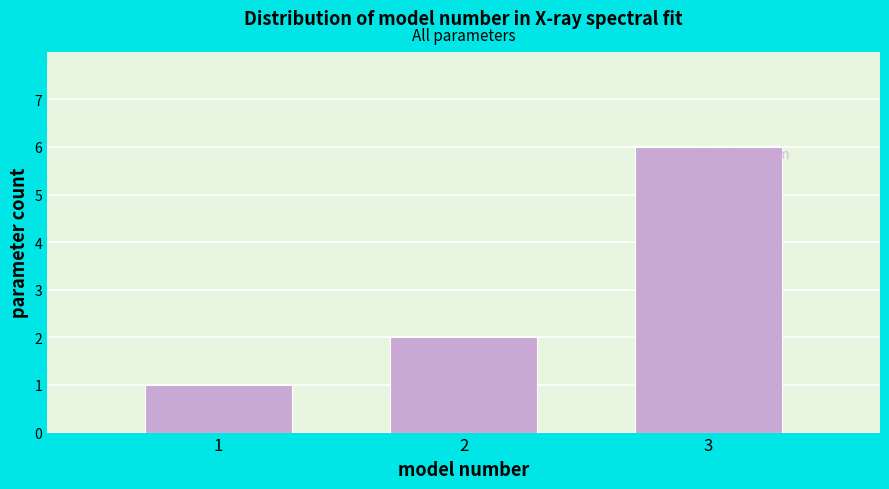

Reading left to right, extract all data points from this chart.

1	2	6